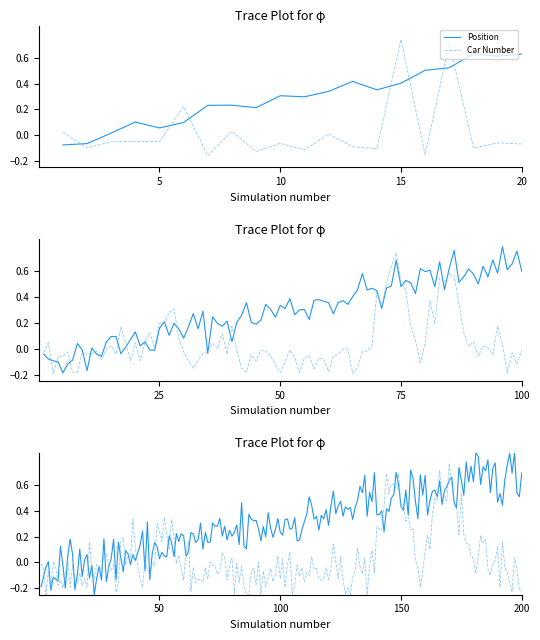

Rank the series by their maximum value, from lowest to highest.

Position, Car Number